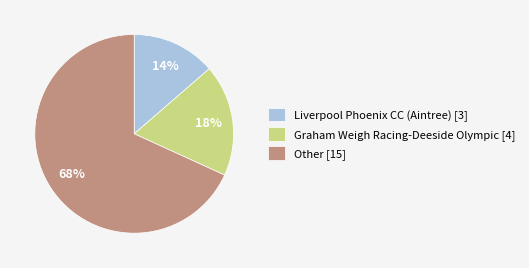

Does any single category account for the majority?

Yes